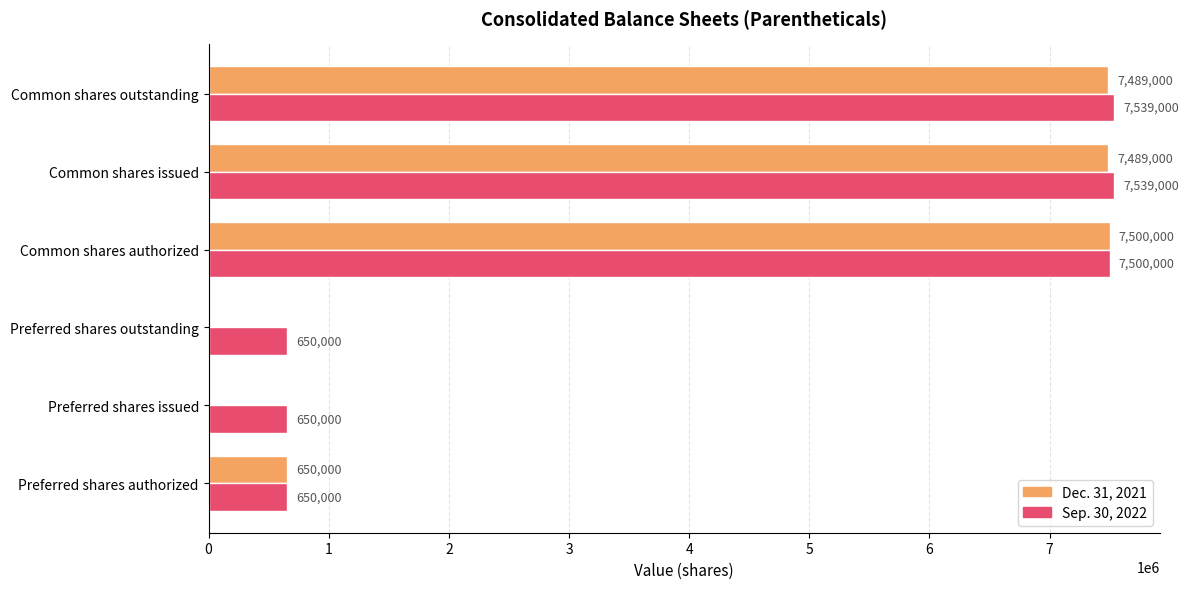

What is the total value across all series at Common shares issued?

15028000